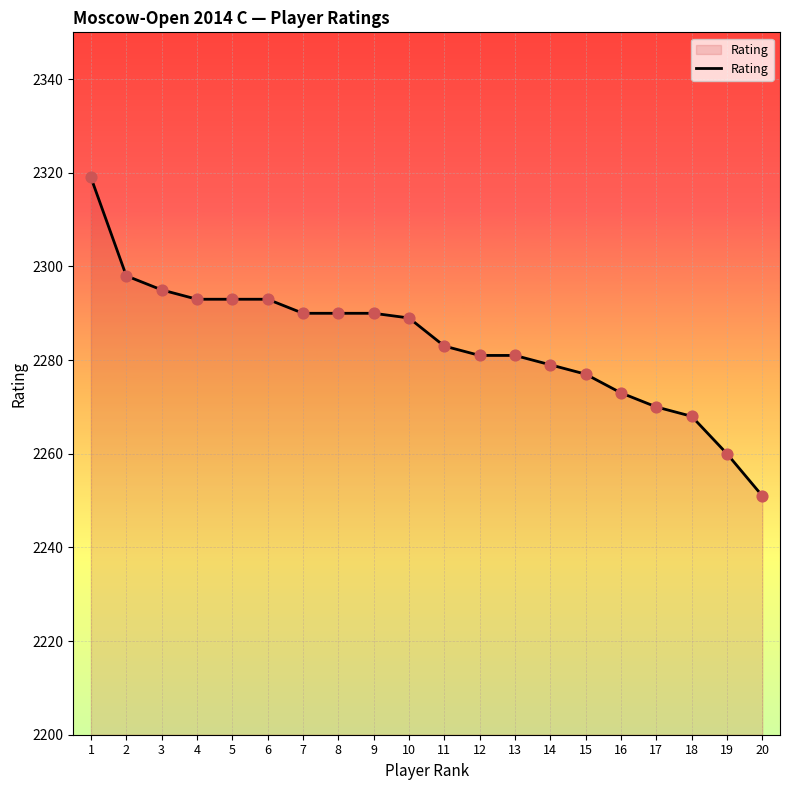

Which has a higher value, 14 or 11?

11